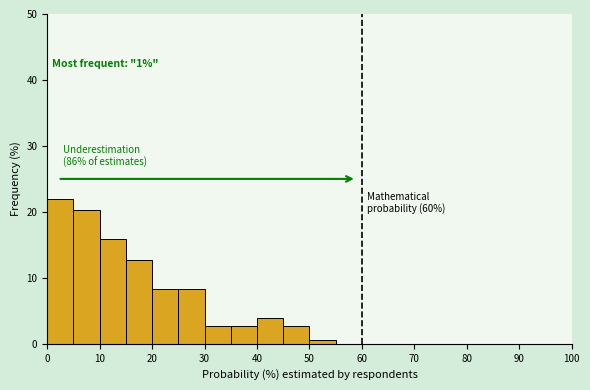

Over which range of the x-axis is the bar tallest?

0 to 5